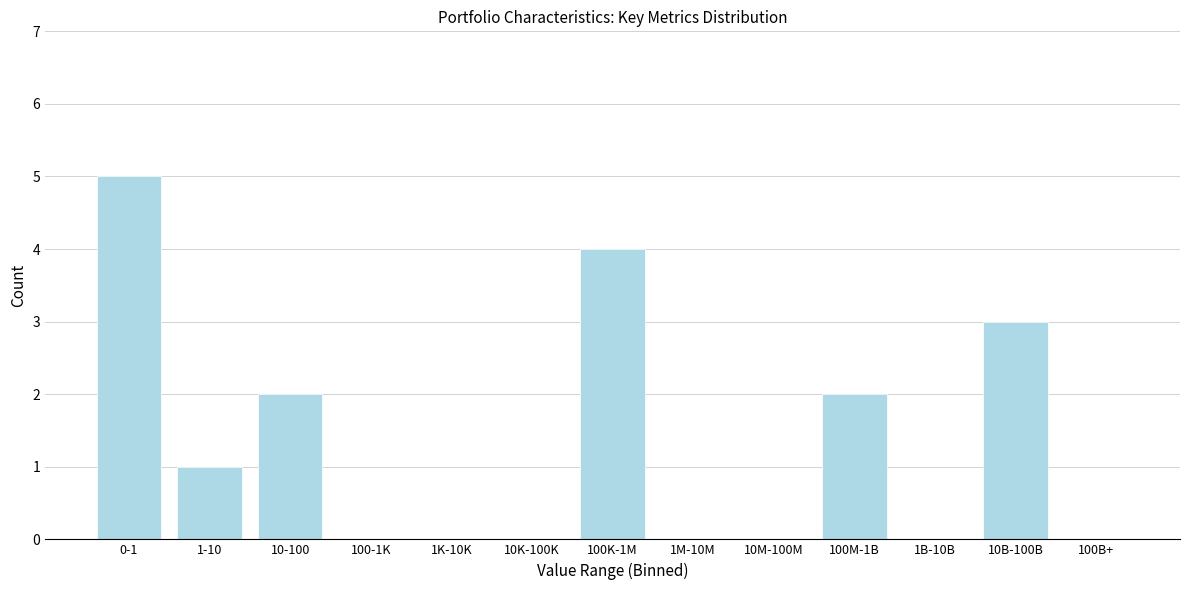

Reading left to right, list all the values displayed in this chart.

0-1=5	1-10=1	10-100=2	100-1K=0	1K-10K=0	10K-100K=0	100K-1M=4	1M-10M=0	10M-100M=0	100M-1B=2	1B-10B=0	10B-100B=3	100B+=0